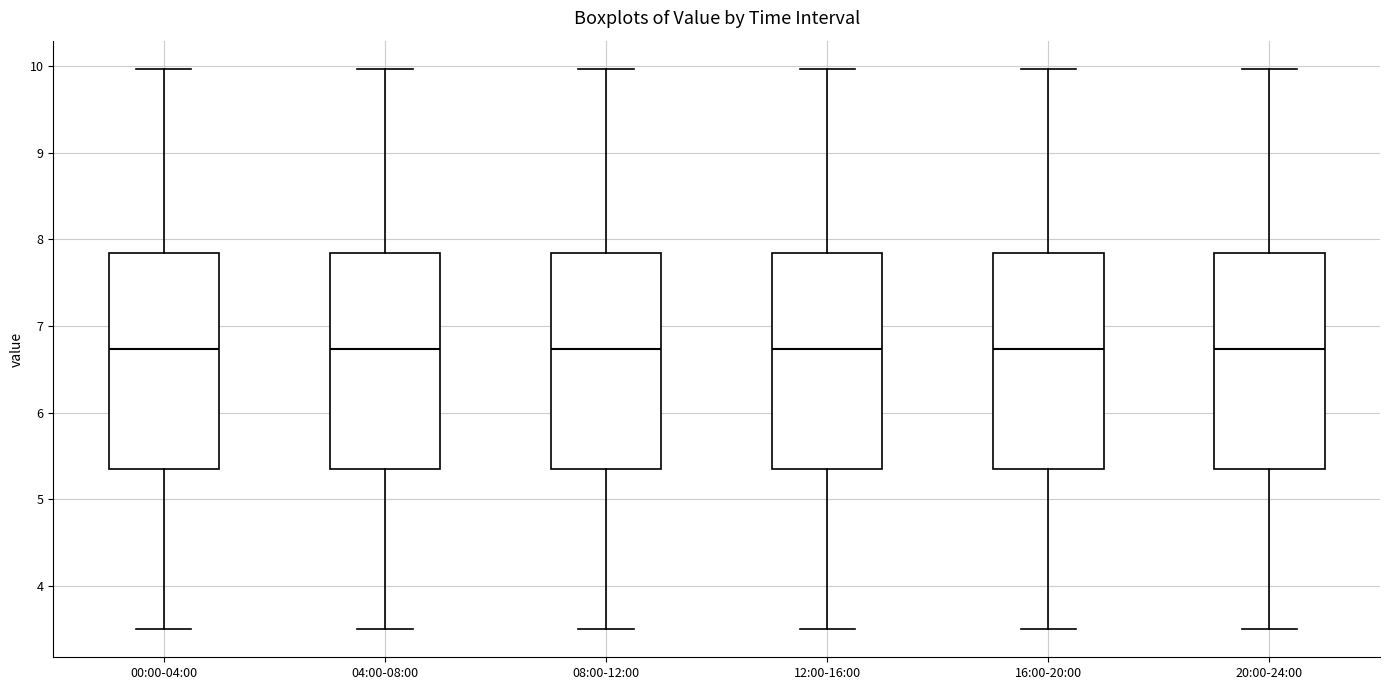

Reading left to right, read every box against the y-axis: the position of its median line, the range the box covers, and the ends of its whiskers. The values are not printed on the chart, so give them approximately, as read against the axis.

00:00-04:00: median 6.7, box 5.3 to 7.8, whiskers 3.5 to 10.0
04:00-08:00: median 6.7, box 5.3 to 7.8, whiskers 3.5 to 10.0
08:00-12:00: median 6.7, box 5.3 to 7.8, whiskers 3.5 to 10.0
12:00-16:00: median 6.7, box 5.3 to 7.8, whiskers 3.5 to 10.0
16:00-20:00: median 6.7, box 5.3 to 7.8, whiskers 3.5 to 10.0
20:00-24:00: median 6.7, box 5.3 to 7.8, whiskers 3.5 to 10.0